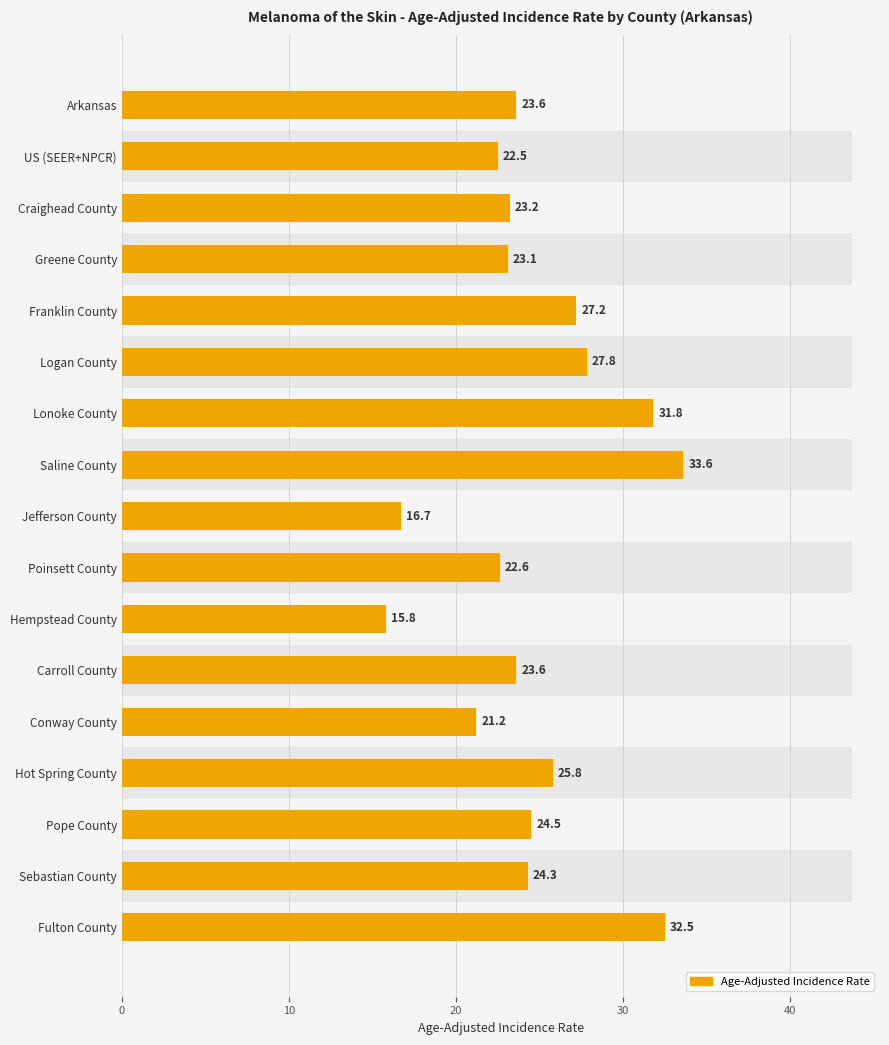

Does the chart contain any negative values?

No